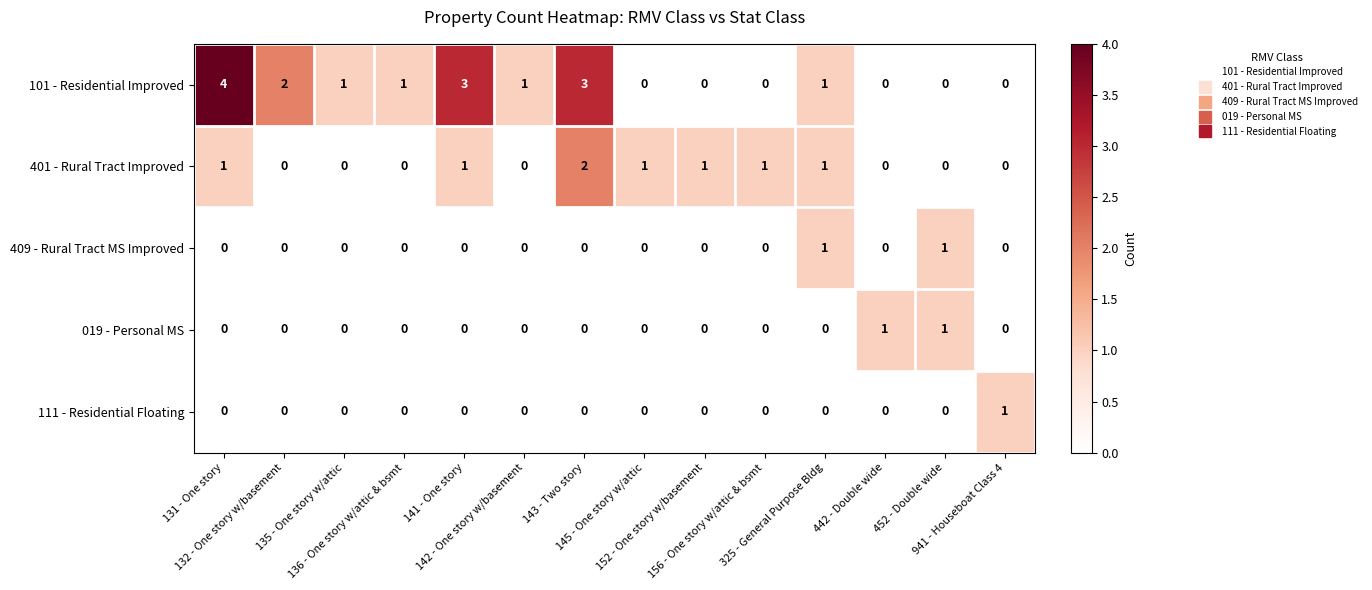

Which series has the widest spread of values?

101 - Residential Improved